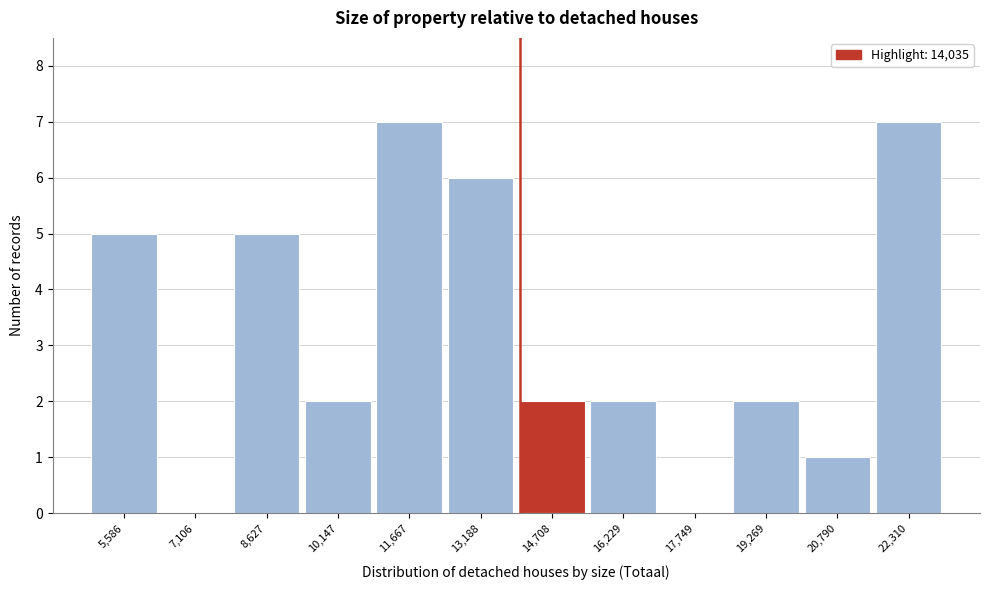

What is the height of the bar covering 15400 to 17000 on the x-axis? Neither the bar edges nor the heights are printed on the chart, so give them approximately, as read against the axes.

2